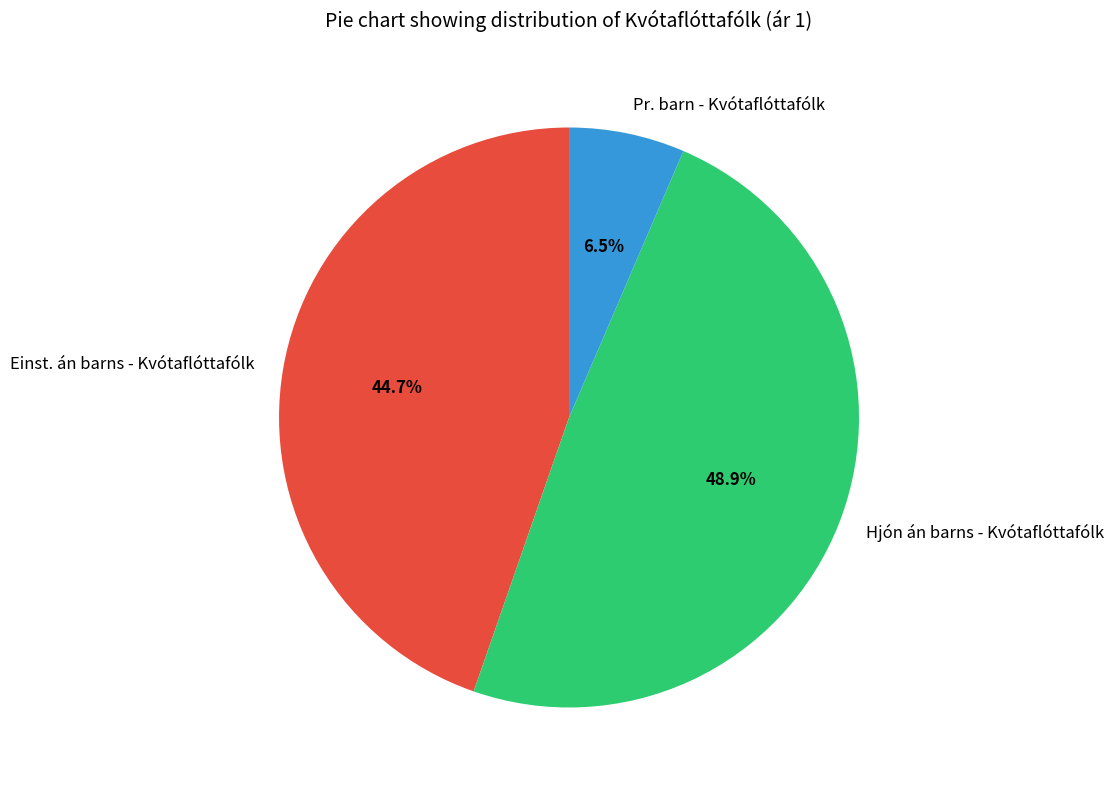

Which slice is the largest?

Hjón án barns - Kvótaflóttafólk